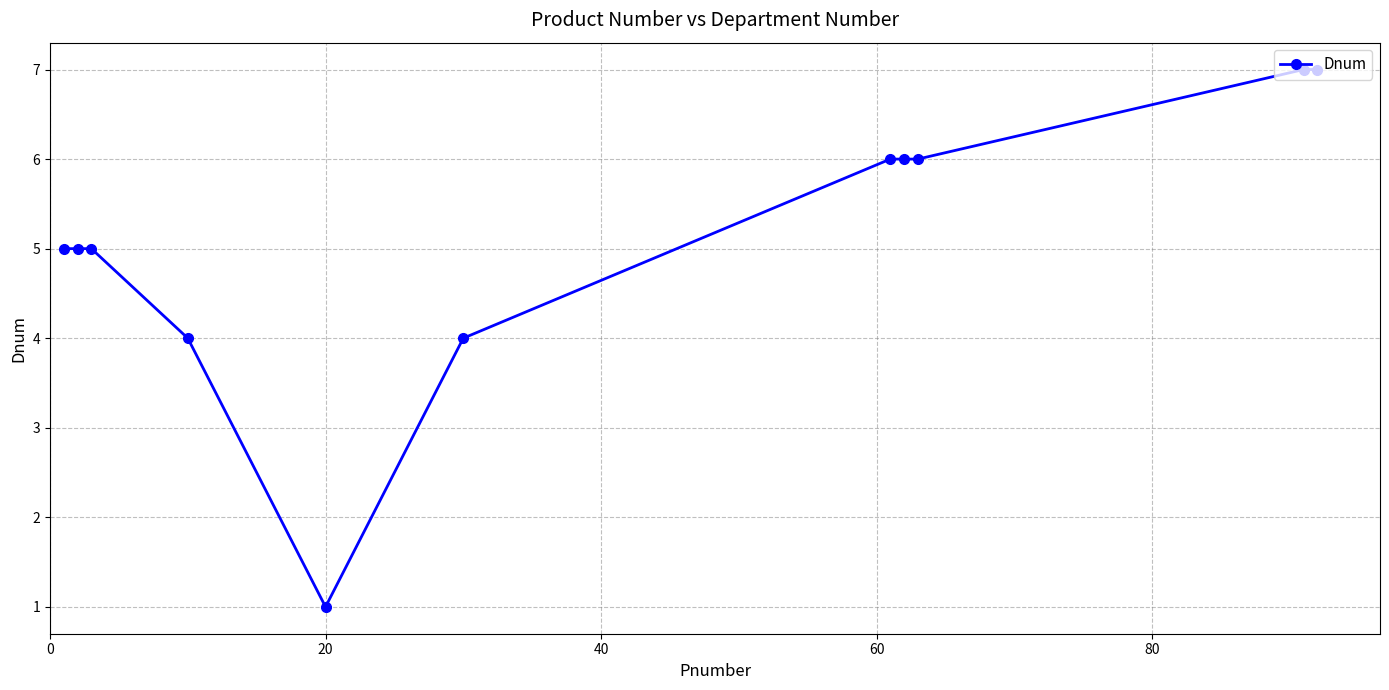

What is the difference between the maximum and minimum values?

6